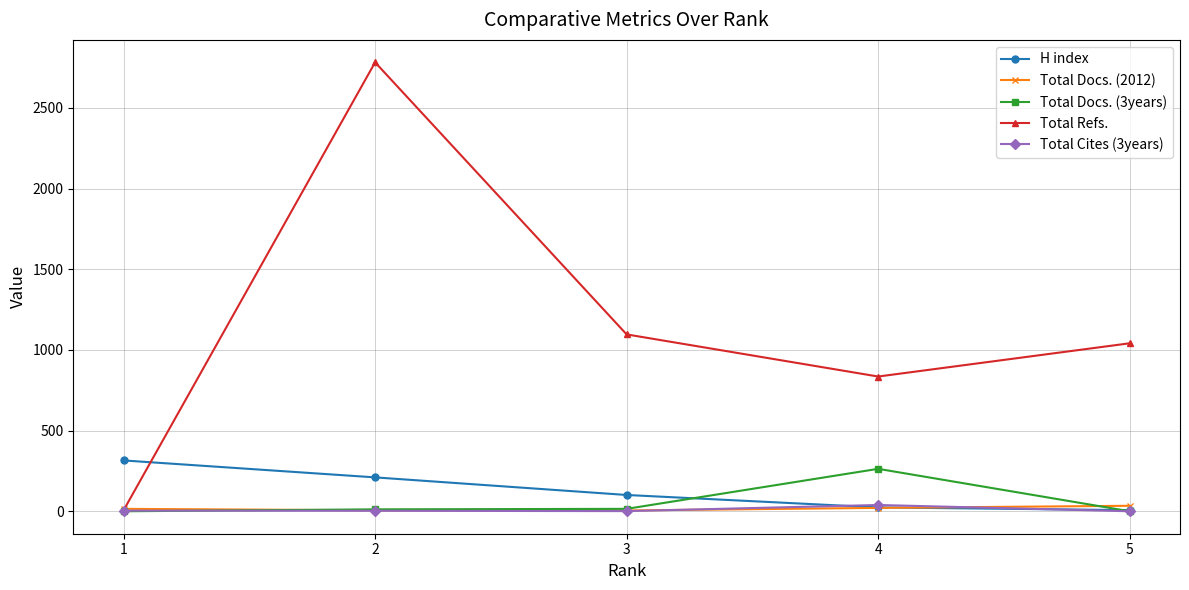

What is the spread (max minus min) of values at 2?

2779